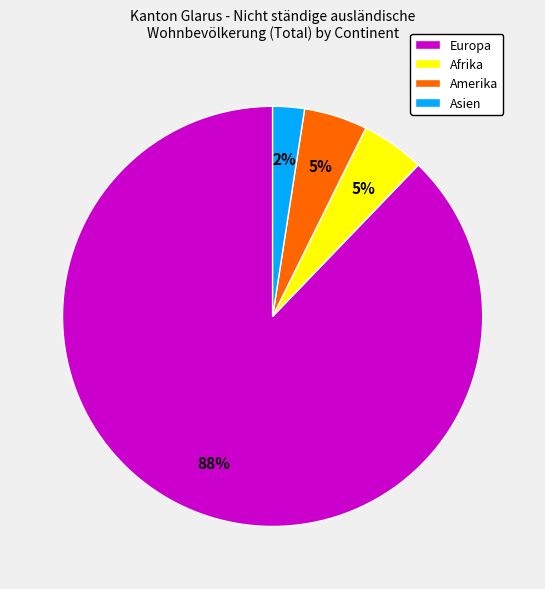

Do Europa and Amerika together represent more than half of the pie?

Yes